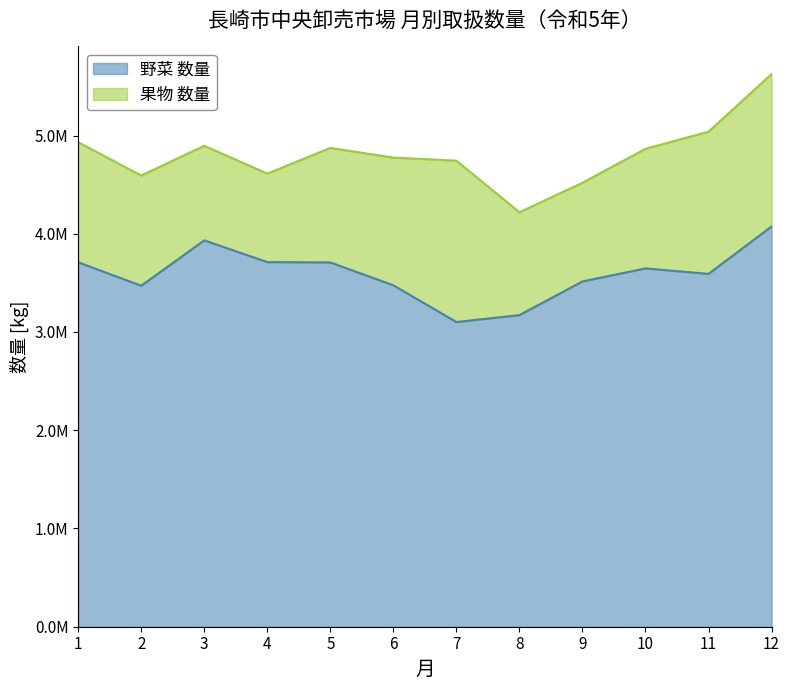

Reading left to right, extract all data points from this chart.

3709374	3470958	3932870	3711356	3708005	3475293	3101625	3171754	3514799	3647255	3591418	4073682